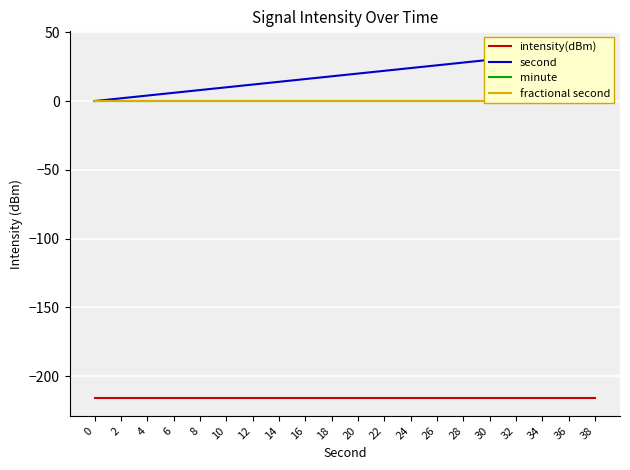

Is the value of fractional second at 2 greater than the value of second at 26?

No